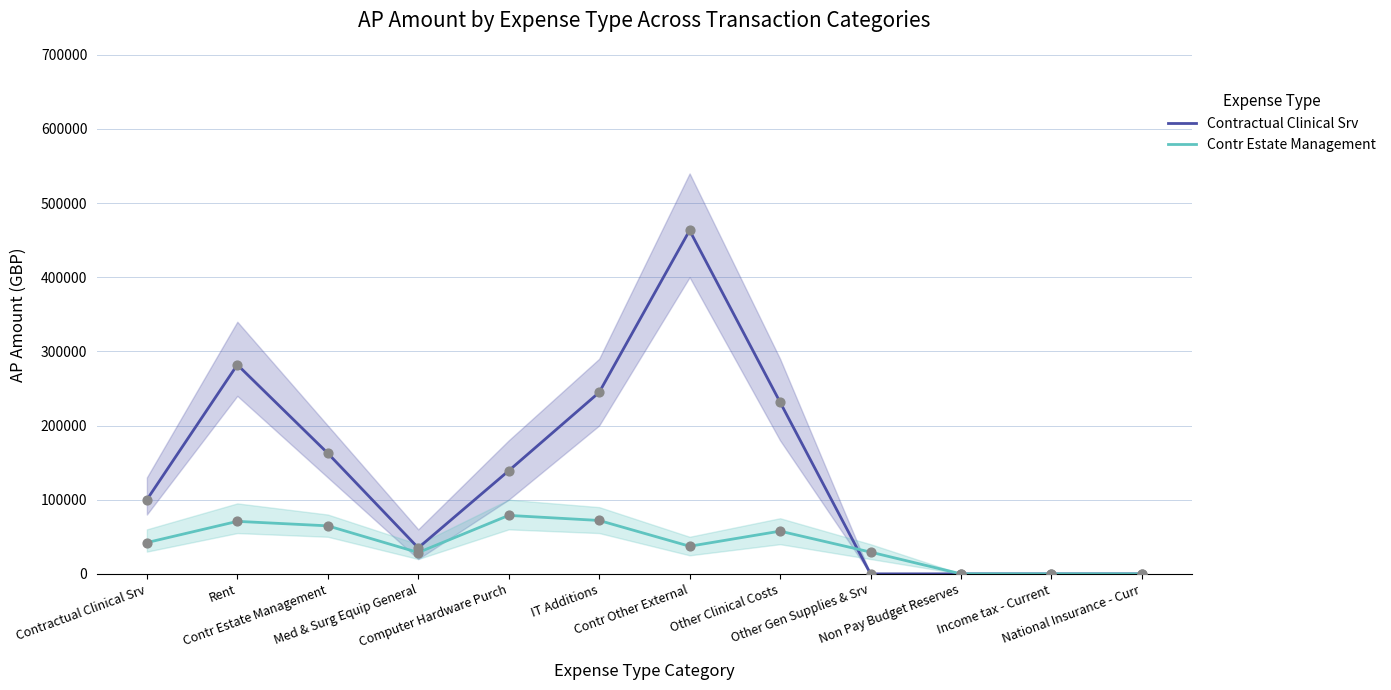

Which series reaches the minimum Y coordinate?

Contractual Clinical Srv